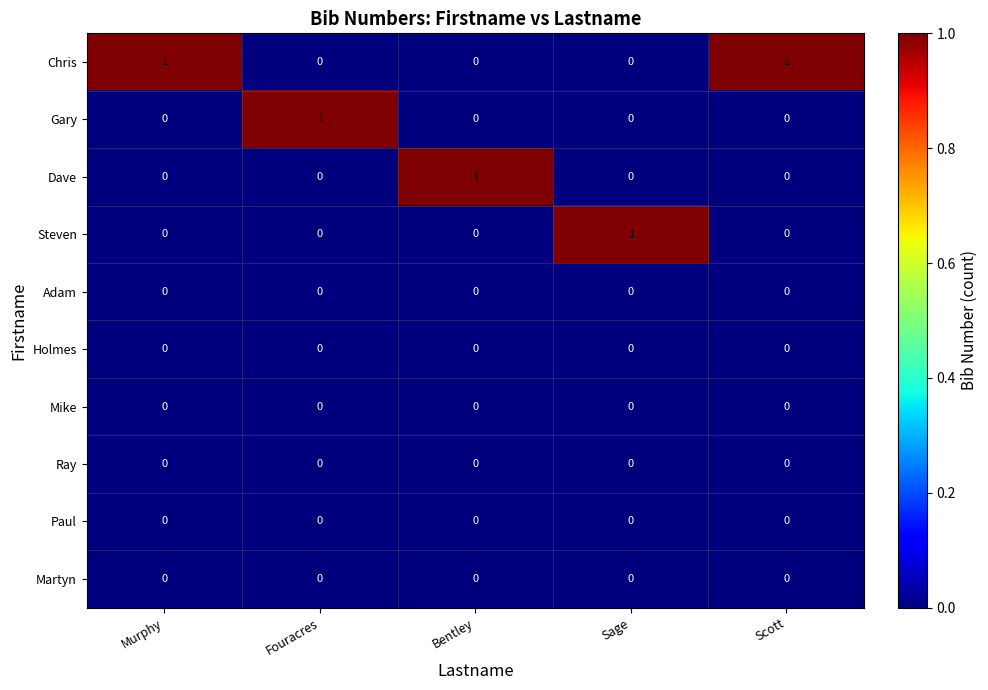

Count the Gary values in the range 0 to 1.

5